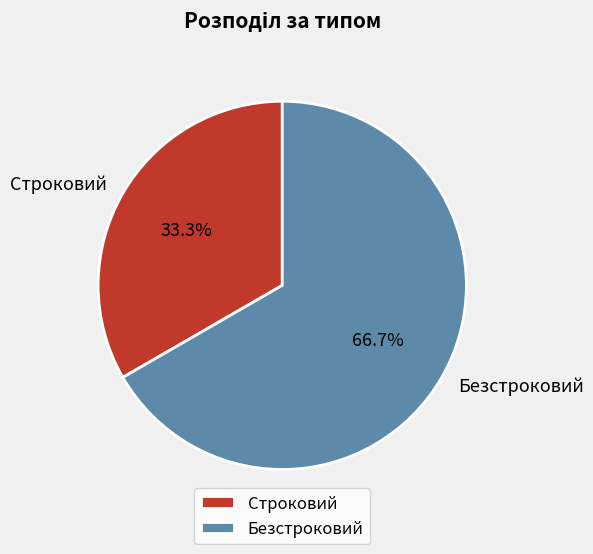

To the nearest percent, what is the average slice percentage?

50%